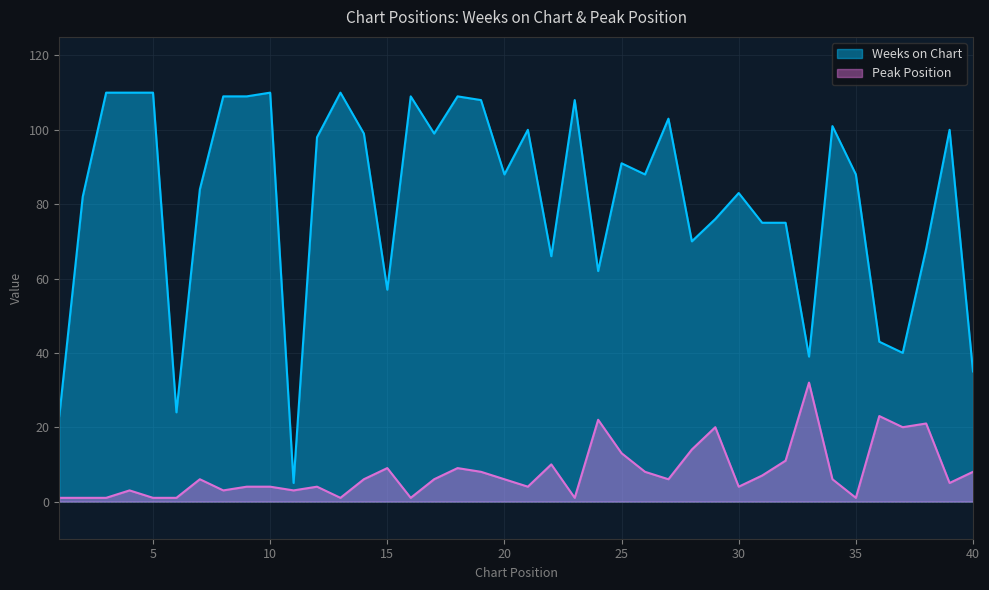

List the labels in order of Peak Position value, largest first.

33, 36, 24, 38, 29, 37, 28, 25, 32, 22, 15, 18, 19, 26, 40, 31, 7, 14, 17, 20, 27, 34, 39, 9, 10, 12, 21, 30, 4, 8, 11, 1, 2, 3, 5, 6, 13, 16, 23, 35